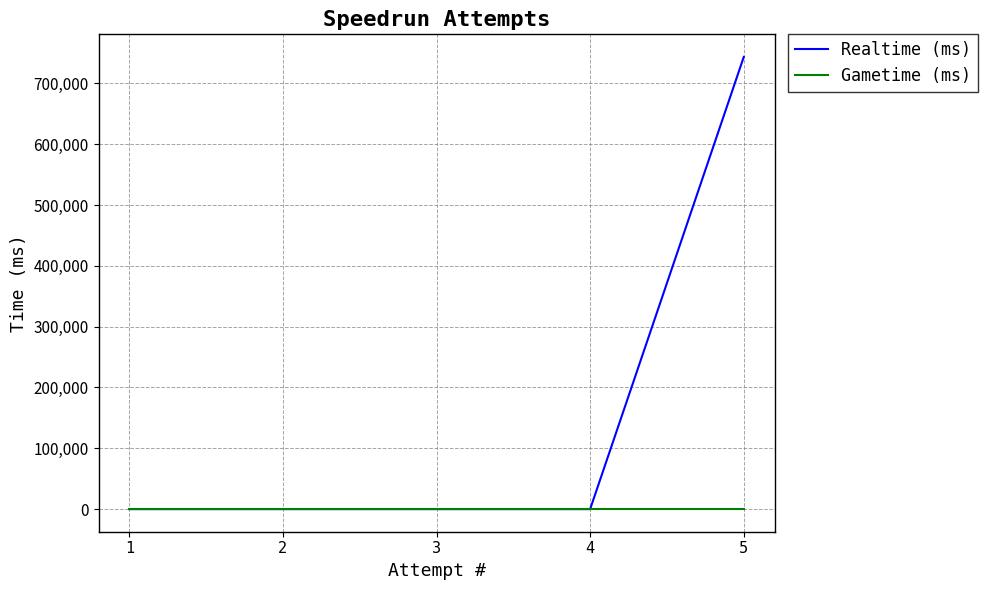

What is the maximum value shown in the chart?

743572